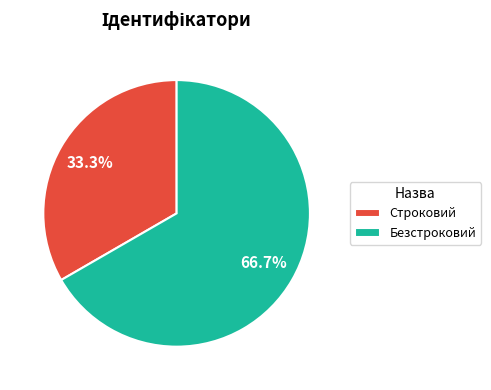

Does Строковий account for over 50% of the chart?

No